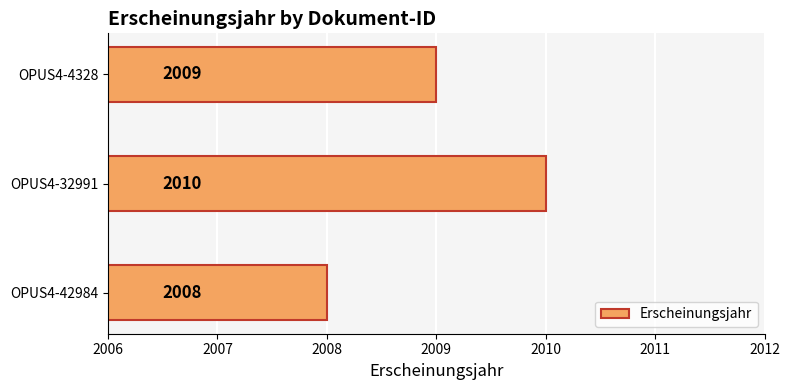

Reading bottom to top, transcribe all the data shown in this chart.

2008	2010	2009